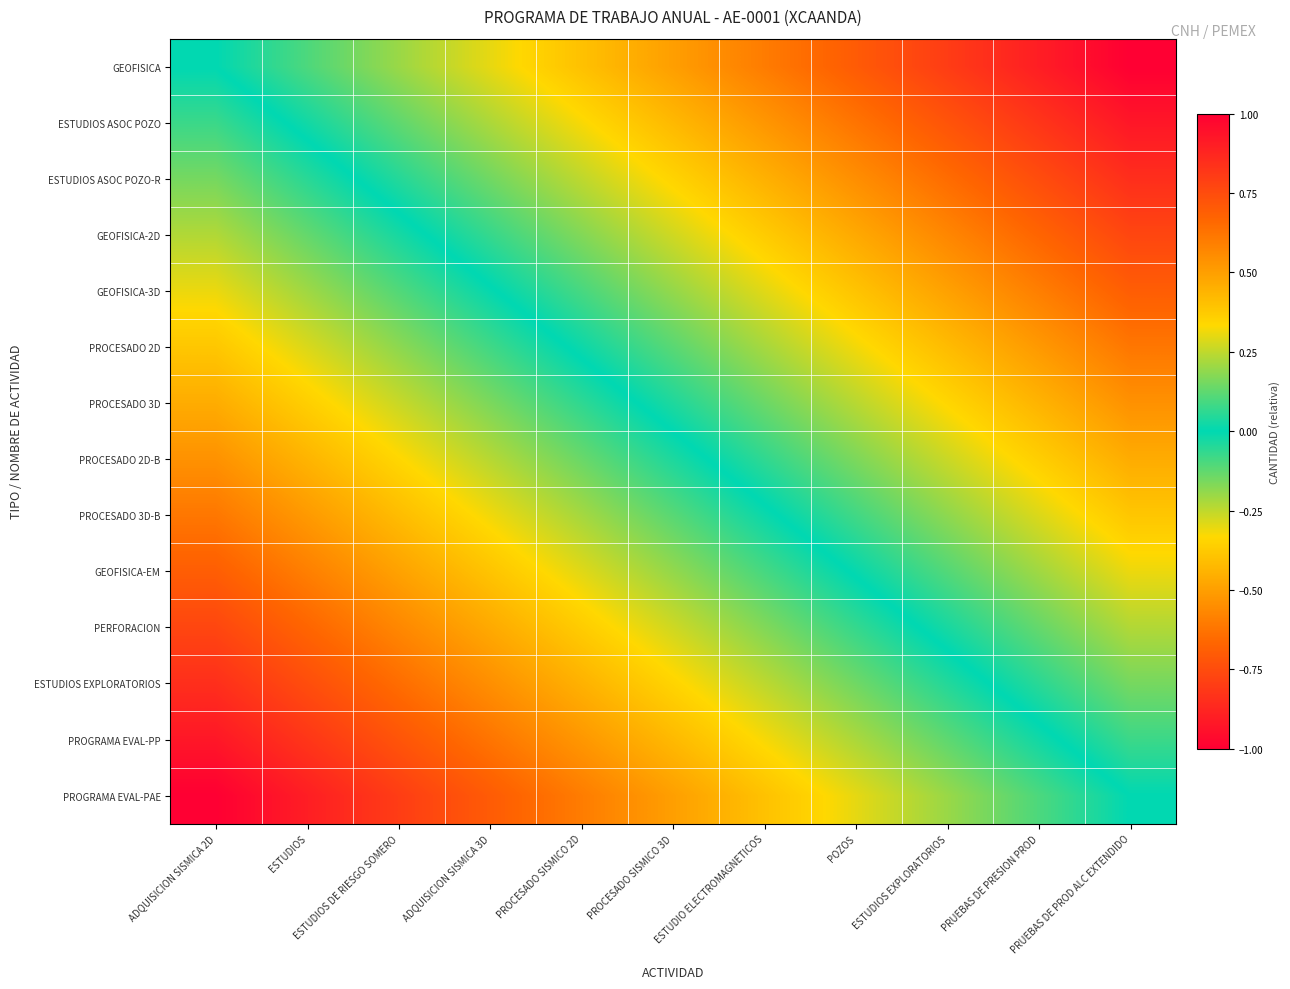

Reading right to left, extract all data points from this chart.

GEOFISICA: PRUEBAS DE PROD ALC EXTENDIDO=1.0	PRUEBAS DE PRESION PROD=0.9	ESTUDIOS EXPLORATORIOS=0.8	POZOS=0.7	ESTUDIO ELECTROMAGNETICOS=0.6	PROCESADO SISMICO 3D=0.5	PROCESADO SISMICO 2D=0.4	ADQUISICION SISMICA 3D=0.3	ESTUDIOS DE RIESGO SOMERO=0.2	ESTUDIOS=0.1	ADQUISICION SISMICA 2D=0.0
ESTUDIOS ASOC POZO: PRUEBAS DE PROD ALC EXTENDIDO=0.9	PRUEBAS DE PRESION PROD=0.8	ESTUDIOS EXPLORATORIOS=0.7	POZOS=0.6	ESTUDIO ELECTROMAGNETICOS=0.5	PROCESADO SISMICO 3D=0.4	PROCESADO SISMICO 2D=0.3	ADQUISICION SISMICA 3D=0.2	ESTUDIOS DE RIESGO SOMERO=0.1	ESTUDIOS=0.0	ADQUISICION SISMICA 2D=-0.1
ESTUDIOS ASOC POZO-R: PRUEBAS DE PROD ALC EXTENDIDO=0.8	PRUEBAS DE PRESION PROD=0.7	ESTUDIOS EXPLORATORIOS=0.6	POZOS=0.5	ESTUDIO ELECTROMAGNETICOS=0.4	PROCESADO SISMICO 3D=0.3	PROCESADO SISMICO 2D=0.2	ADQUISICION SISMICA 3D=0.1	ESTUDIOS DE RIESGO SOMERO=0.0	ESTUDIOS=-0.1	ADQUISICION SISMICA 2D=-0.2
GEOFISICA-2D: PRUEBAS DE PROD ALC EXTENDIDO=0.8	PRUEBAS DE PRESION PROD=0.7	ESTUDIOS EXPLORATORIOS=0.6	POZOS=0.5	ESTUDIO ELECTROMAGNETICOS=0.4	PROCESADO SISMICO 3D=0.3	PROCESADO SISMICO 2D=0.2	ADQUISICION SISMICA 3D=0.1	ESTUDIOS DE RIESGO SOMERO=-0.0	ESTUDIOS=-0.1	ADQUISICION SISMICA 2D=-0.2
GEOFISICA-3D: PRUEBAS DE PROD ALC EXTENDIDO=0.7	PRUEBAS DE PRESION PROD=0.6	ESTUDIOS EXPLORATORIOS=0.5	POZOS=0.4	ESTUDIO ELECTROMAGNETICOS=0.3	PROCESADO SISMICO 3D=0.2	PROCESADO SISMICO 2D=0.1	ADQUISICION SISMICA 3D=-0.0	ESTUDIOS DE RIESGO SOMERO=-0.1	ESTUDIOS=-0.2	ADQUISICION SISMICA 2D=-0.3
PROCESADO 2D: PRUEBAS DE PROD ALC EXTENDIDO=0.6	PRUEBAS DE PRESION PROD=0.5	ESTUDIOS EXPLORATORIOS=0.4	POZOS=0.3	ESTUDIO ELECTROMAGNETICOS=0.2	PROCESADO SISMICO 3D=0.1	PROCESADO SISMICO 2D=0.0	ADQUISICION SISMICA 3D=-0.1	ESTUDIOS DE RIESGO SOMERO=-0.2	ESTUDIOS=-0.3	ADQUISICION SISMICA 2D=-0.4
PROCESADO 3D: PRUEBAS DE PROD ALC EXTENDIDO=0.5	PRUEBAS DE PRESION PROD=0.4	ESTUDIOS EXPLORATORIOS=0.3	POZOS=0.2	ESTUDIO ELECTROMAGNETICOS=0.1	PROCESADO SISMICO 3D=0.0	PROCESADO SISMICO 2D=-0.1	ADQUISICION SISMICA 3D=-0.2	ESTUDIOS DE RIESGO SOMERO=-0.3	ESTUDIOS=-0.4	ADQUISICION SISMICA 2D=-0.5
PROCESADO 2D-B: PRUEBAS DE PROD ALC EXTENDIDO=0.5	PRUEBAS DE PRESION PROD=0.4	ESTUDIOS EXPLORATORIOS=0.3	POZOS=0.2	ESTUDIO ELECTROMAGNETICOS=0.1	PROCESADO SISMICO 3D=-0.0	PROCESADO SISMICO 2D=-0.1	ADQUISICION SISMICA 3D=-0.2	ESTUDIOS DE RIESGO SOMERO=-0.3	ESTUDIOS=-0.4	ADQUISICION SISMICA 2D=-0.5
PROCESADO 3D-B: PRUEBAS DE PROD ALC EXTENDIDO=0.4	PRUEBAS DE PRESION PROD=0.3	ESTUDIOS EXPLORATORIOS=0.2	POZOS=0.1	ESTUDIO ELECTROMAGNETICOS=-0.0	PROCESADO SISMICO 3D=-0.1	PROCESADO SISMICO 2D=-0.2	ADQUISICION SISMICA 3D=-0.3	ESTUDIOS DE RIESGO SOMERO=-0.4	ESTUDIOS=-0.5	ADQUISICION SISMICA 2D=-0.6
GEOFISICA-EM: PRUEBAS DE PROD ALC EXTENDIDO=0.3	PRUEBAS DE PRESION PROD=0.2	ESTUDIOS EXPLORATORIOS=0.1	POZOS=0.0	ESTUDIO ELECTROMAGNETICOS=-0.1	PROCESADO SISMICO 3D=-0.2	PROCESADO SISMICO 2D=-0.3	ADQUISICION SISMICA 3D=-0.4	ESTUDIOS DE RIESGO SOMERO=-0.5	ESTUDIOS=-0.6	ADQUISICION SISMICA 2D=-0.7
PERFORACION: PRUEBAS DE PROD ALC EXTENDIDO=0.2	PRUEBAS DE PRESION PROD=0.1	ESTUDIOS EXPLORATORIOS=0.0	POZOS=-0.1	ESTUDIO ELECTROMAGNETICOS=-0.2	PROCESADO SISMICO 3D=-0.3	PROCESADO SISMICO 2D=-0.4	ADQUISICION SISMICA 3D=-0.5	ESTUDIOS DE RIESGO SOMERO=-0.6	ESTUDIOS=-0.7	ADQUISICION SISMICA 2D=-0.8
ESTUDIOS EXPLORATORIOS: PRUEBAS DE PROD ALC EXTENDIDO=0.2	PRUEBAS DE PRESION PROD=0.1	ESTUDIOS EXPLORATORIOS=-0.0	POZOS=-0.1	ESTUDIO ELECTROMAGNETICOS=-0.2	PROCESADO SISMICO 3D=-0.3	PROCESADO SISMICO 2D=-0.4	ADQUISICION SISMICA 3D=-0.5	ESTUDIOS DE RIESGO SOMERO=-0.6	ESTUDIOS=-0.7	ADQUISICION SISMICA 2D=-0.8
PROGRAMA EVAL-PP: PRUEBAS DE PROD ALC EXTENDIDO=0.1	PRUEBAS DE PRESION PROD=-0.0	ESTUDIOS EXPLORATORIOS=-0.1	POZOS=-0.2	ESTUDIO ELECTROMAGNETICOS=-0.3	PROCESADO SISMICO 3D=-0.4	PROCESADO SISMICO 2D=-0.5	ADQUISICION SISMICA 3D=-0.6	ESTUDIOS DE RIESGO SOMERO=-0.7	ESTUDIOS=-0.8	ADQUISICION SISMICA 2D=-0.9
PROGRAMA EVAL-PAE: PRUEBAS DE PROD ALC EXTENDIDO=0.0	PRUEBAS DE PRESION PROD=-0.1	ESTUDIOS EXPLORATORIOS=-0.2	POZOS=-0.3	ESTUDIO ELECTROMAGNETICOS=-0.4	PROCESADO SISMICO 3D=-0.5	PROCESADO SISMICO 2D=-0.6	ADQUISICION SISMICA 3D=-0.7	ESTUDIOS DE RIESGO SOMERO=-0.8	ESTUDIOS=-0.9	ADQUISICION SISMICA 2D=-1.0